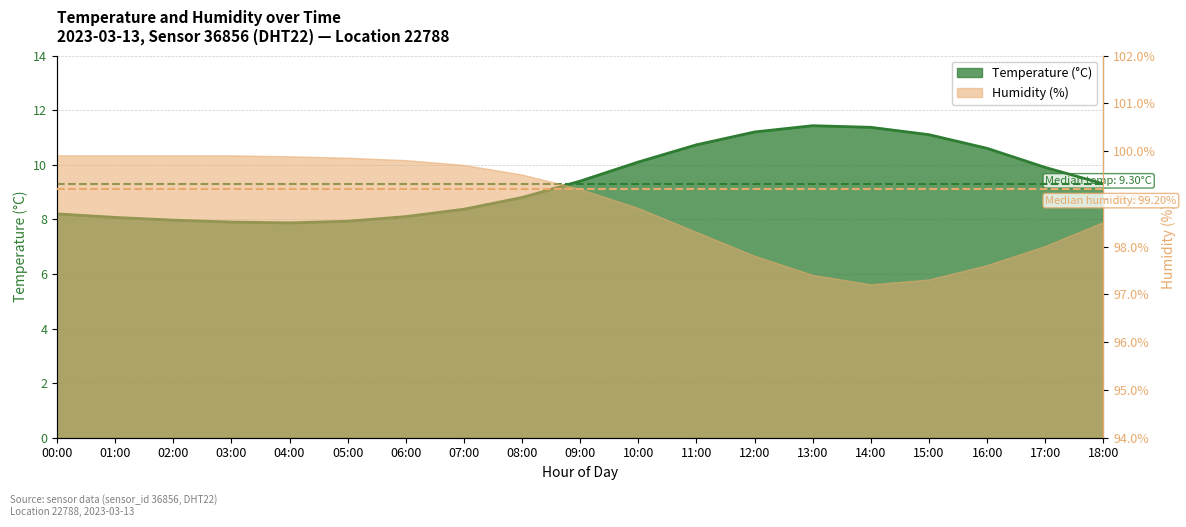

What is the spread (max minus min) of values at 15:00?

86.2